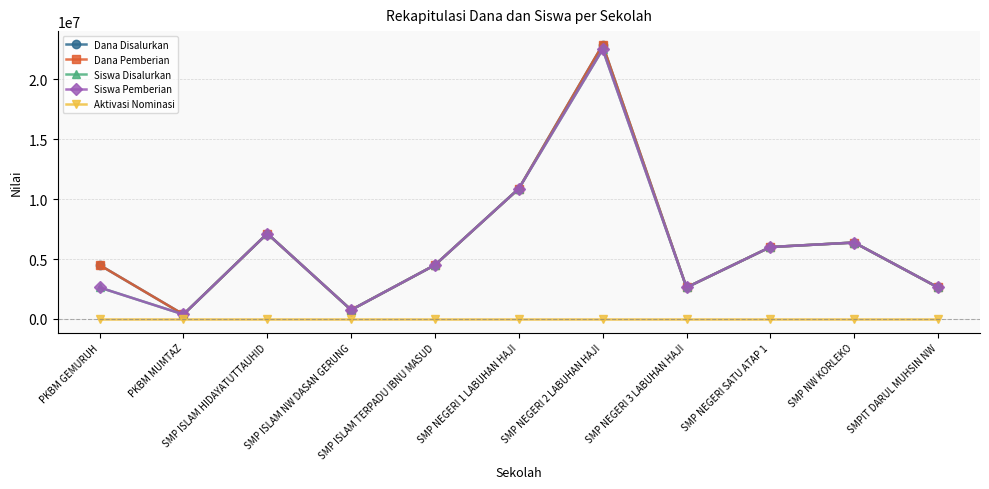

Is this an area chart (filled region under the line)?

No